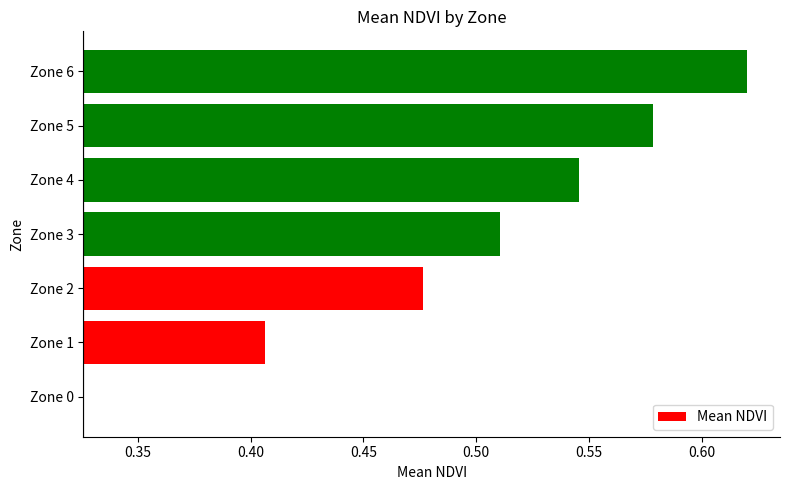

Count the number of values greater than 0.

6